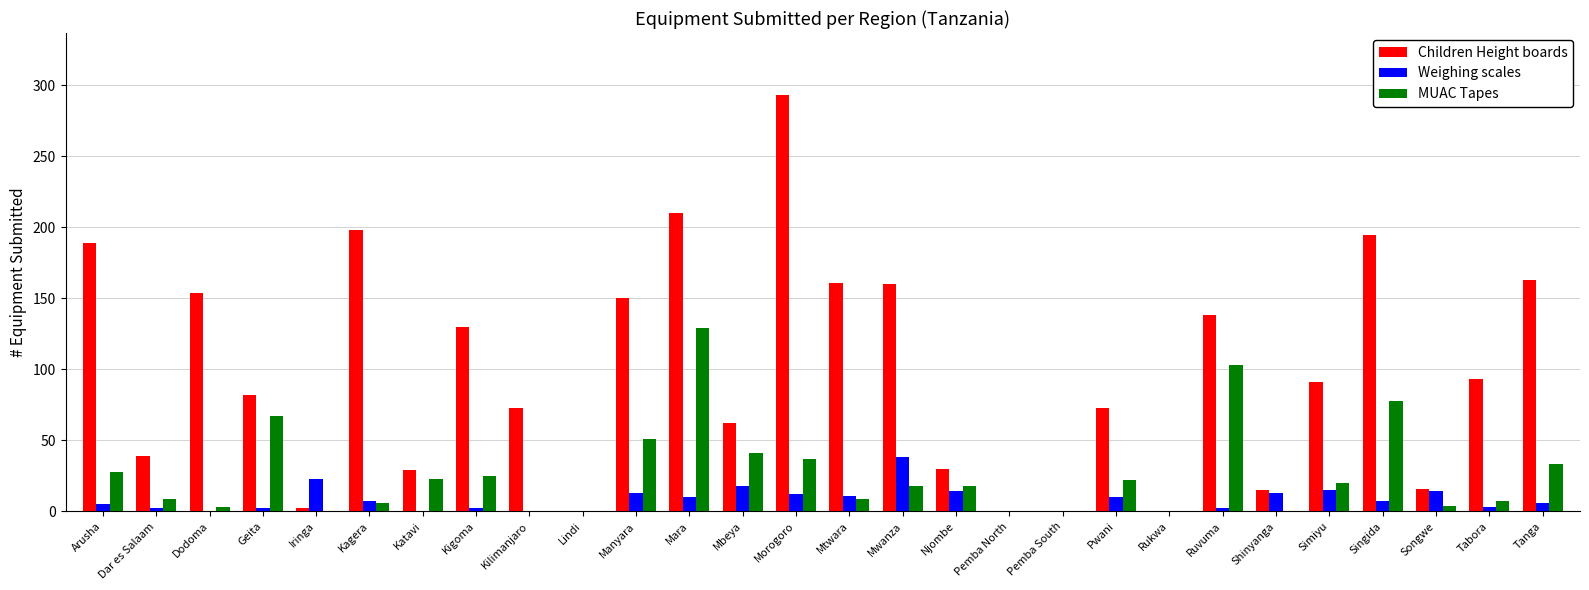

At which label is Weighing scales closest to 19?

Mbeya